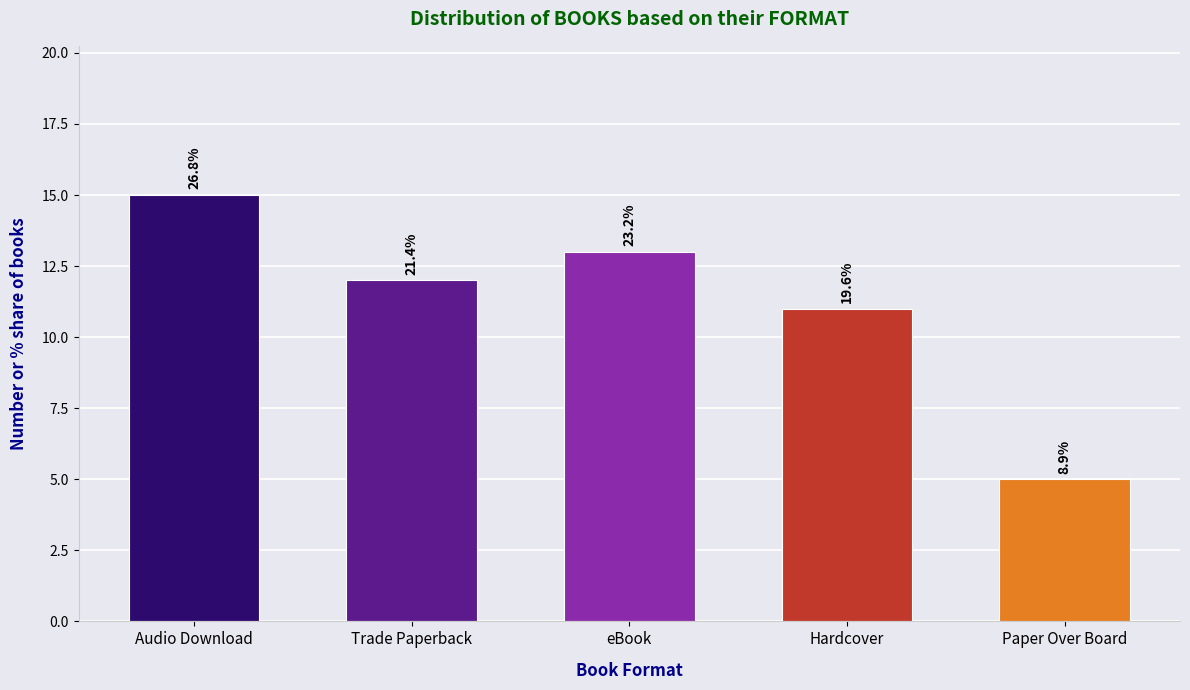

How many bars are there in total?

5